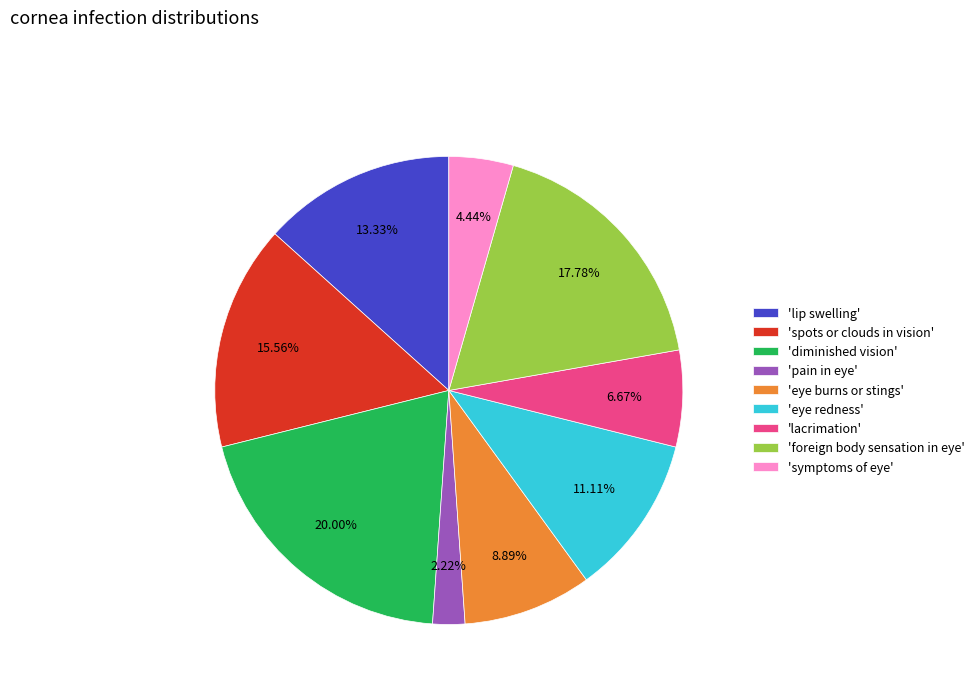

Approximately how many times larger is the value at 'eye burns or stings' compared to 'diminished vision'?

0.4